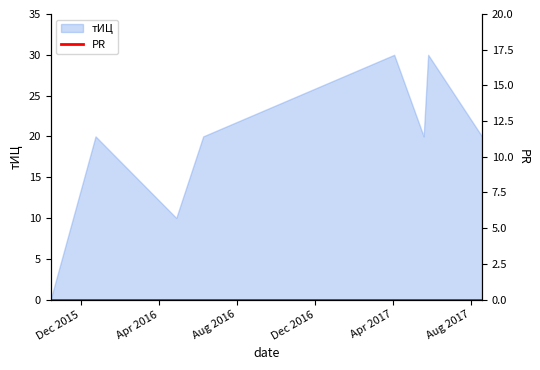

Where is the data nearest to the value 15?

Apr 2016